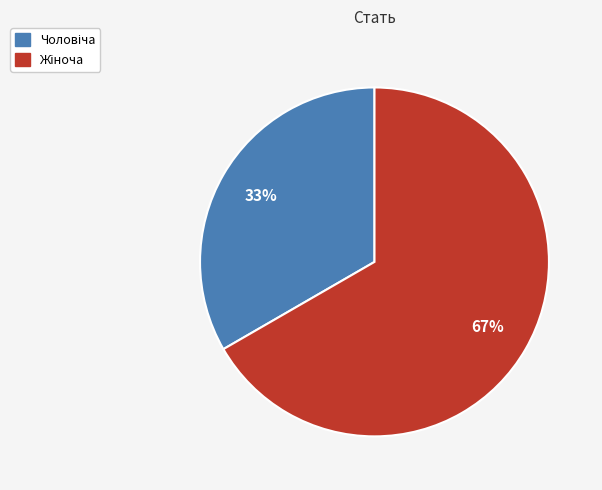

Is there any slice that represents more than half of the pie?

Yes